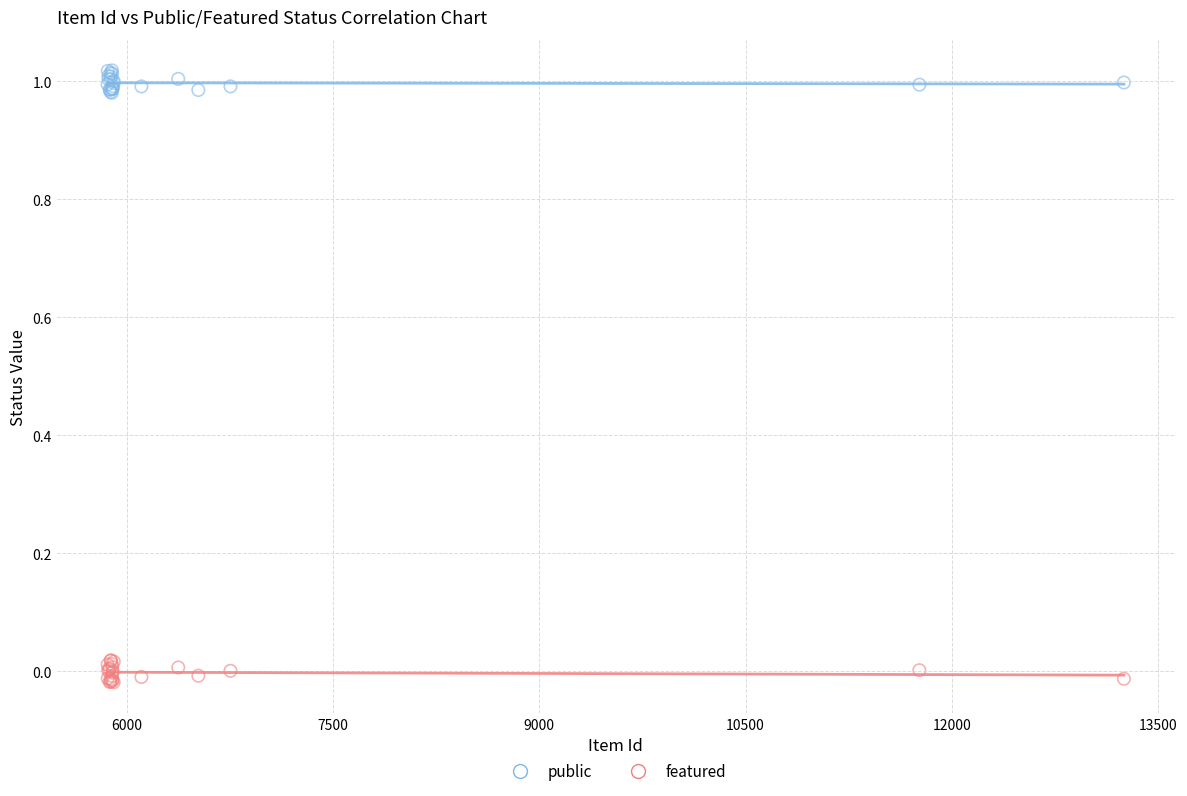

Which series reaches the minimum Y coordinate?

featured